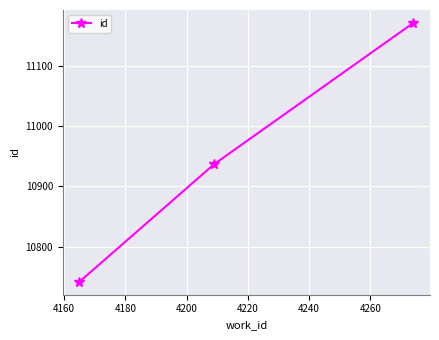

What is the value of the 3rd point from the left?

11171